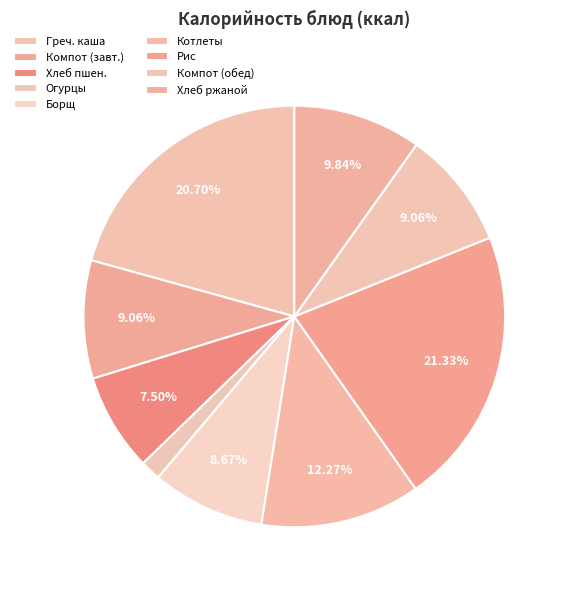

How many segments does this pie chart have?

9